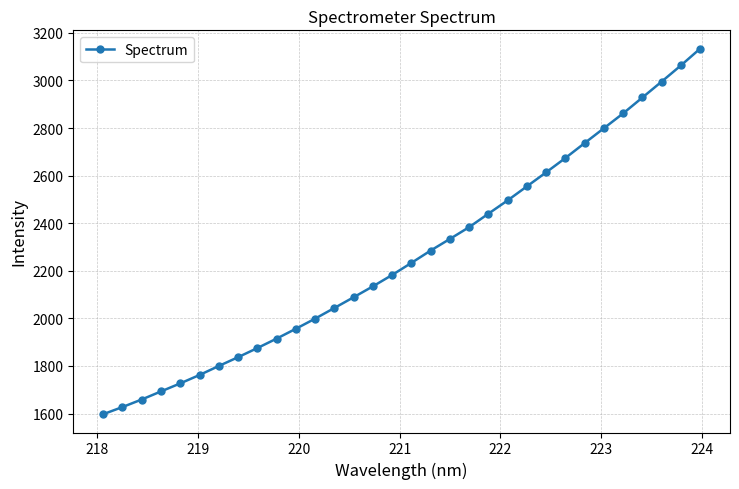

What is the difference between the maximum and minimum values?

1536.8